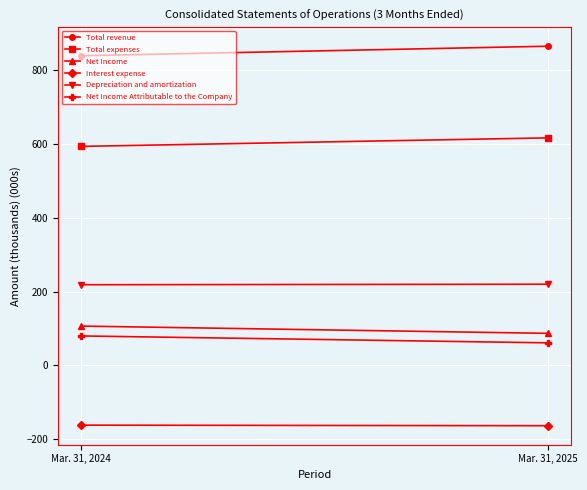

At which category is the sum across all series the highest?

Mar. 31, 2025